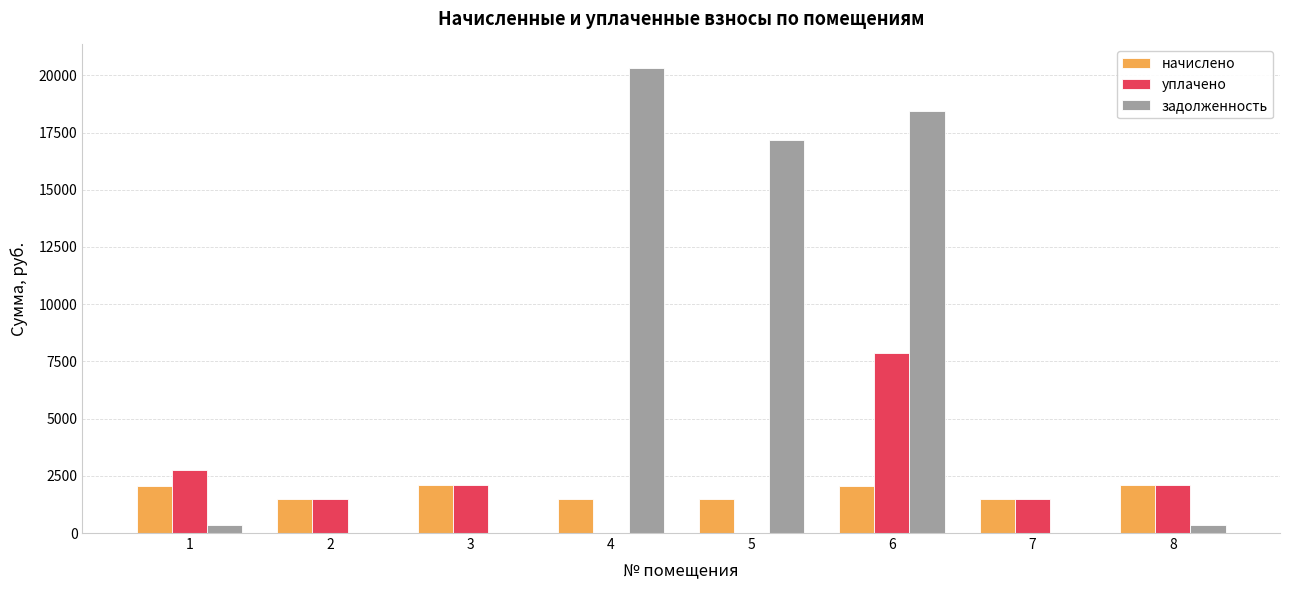

Which series has the largest total across all categories?

задолженность